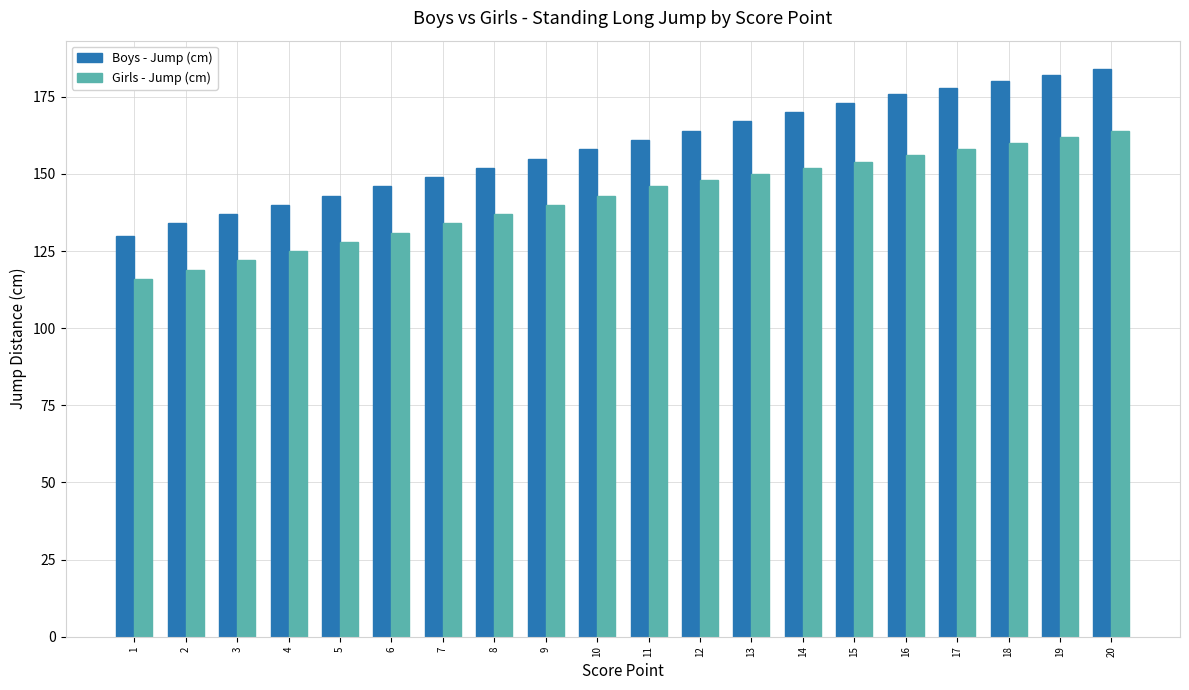

What is the greatest value displayed?

184